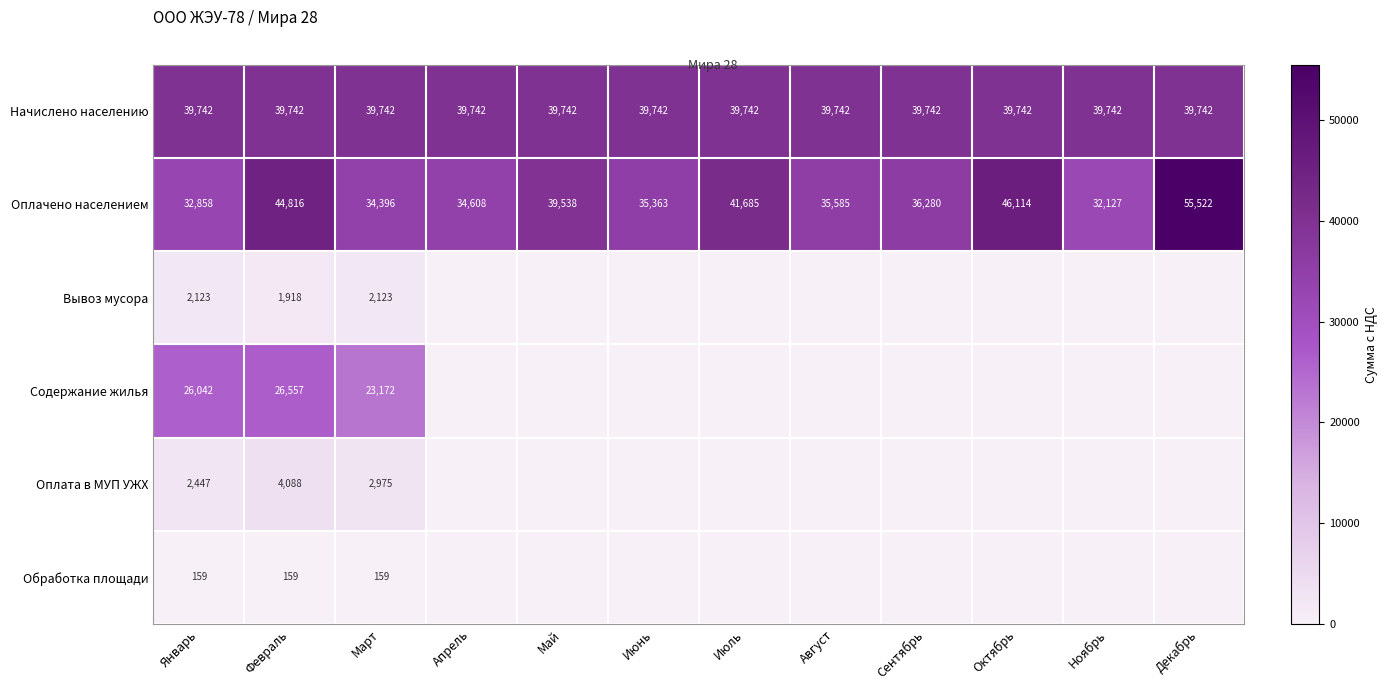

What is the highest value of the Оплачено населением series?

55522.0